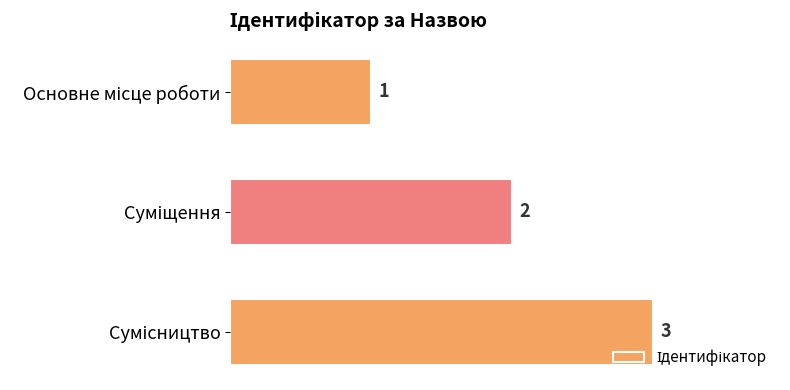

How many values are between 1 and 3?

3